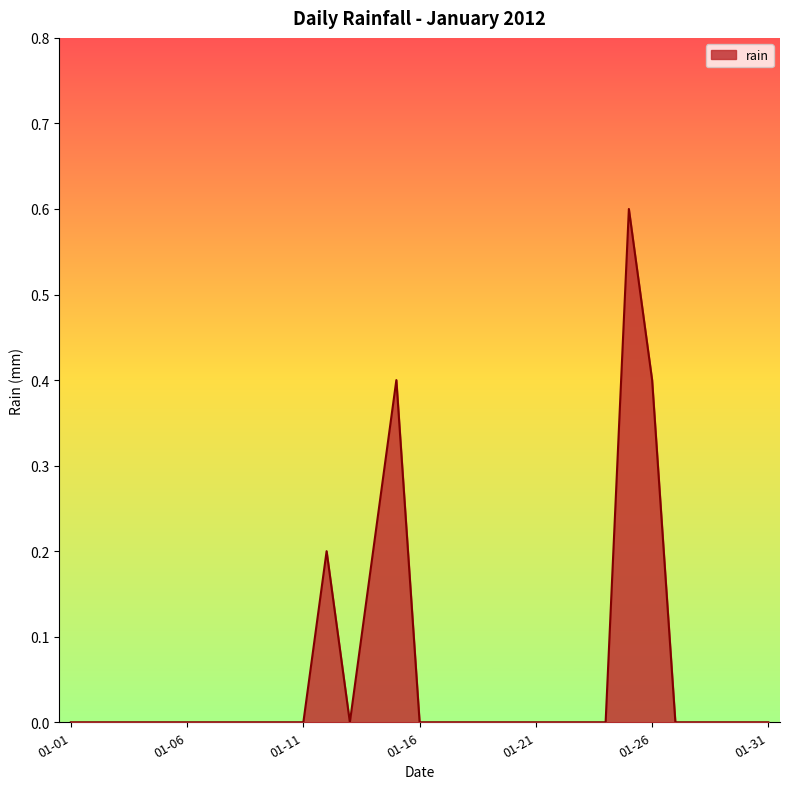

What is the difference between the maximum and minimum values?

0.6